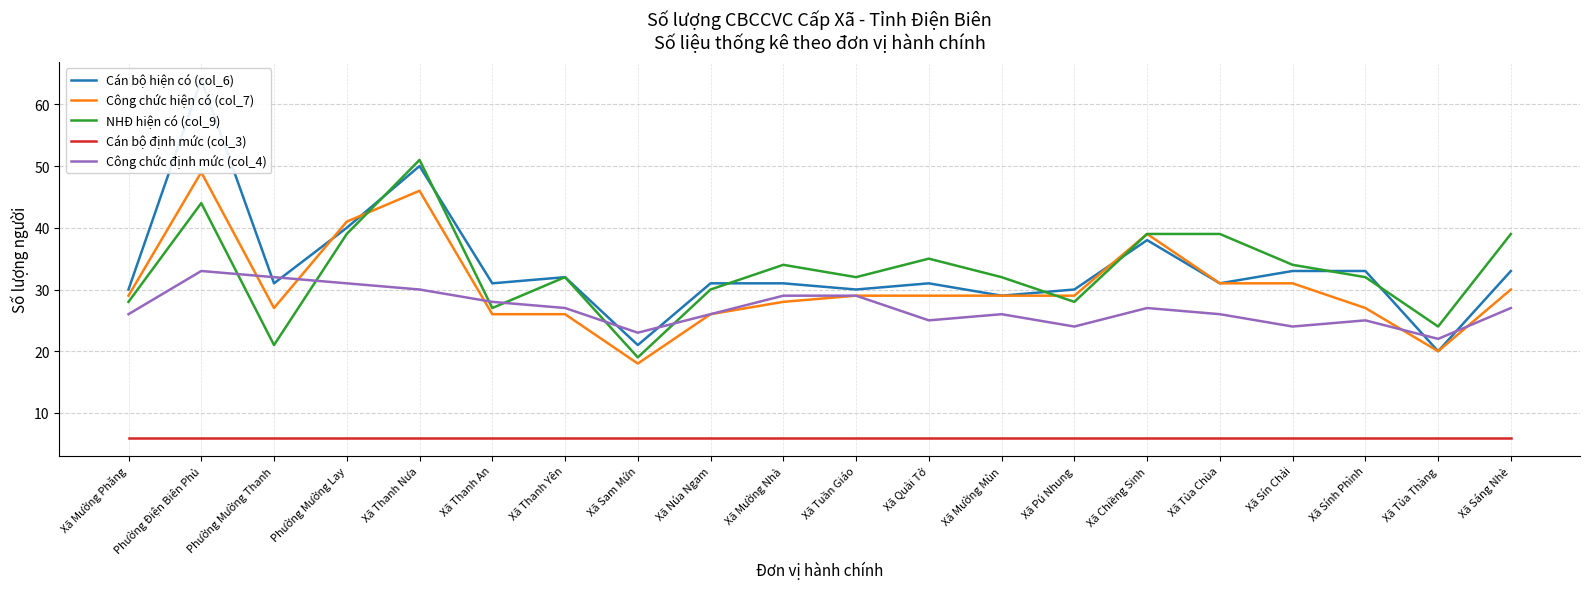

How many data points does each series have?

20